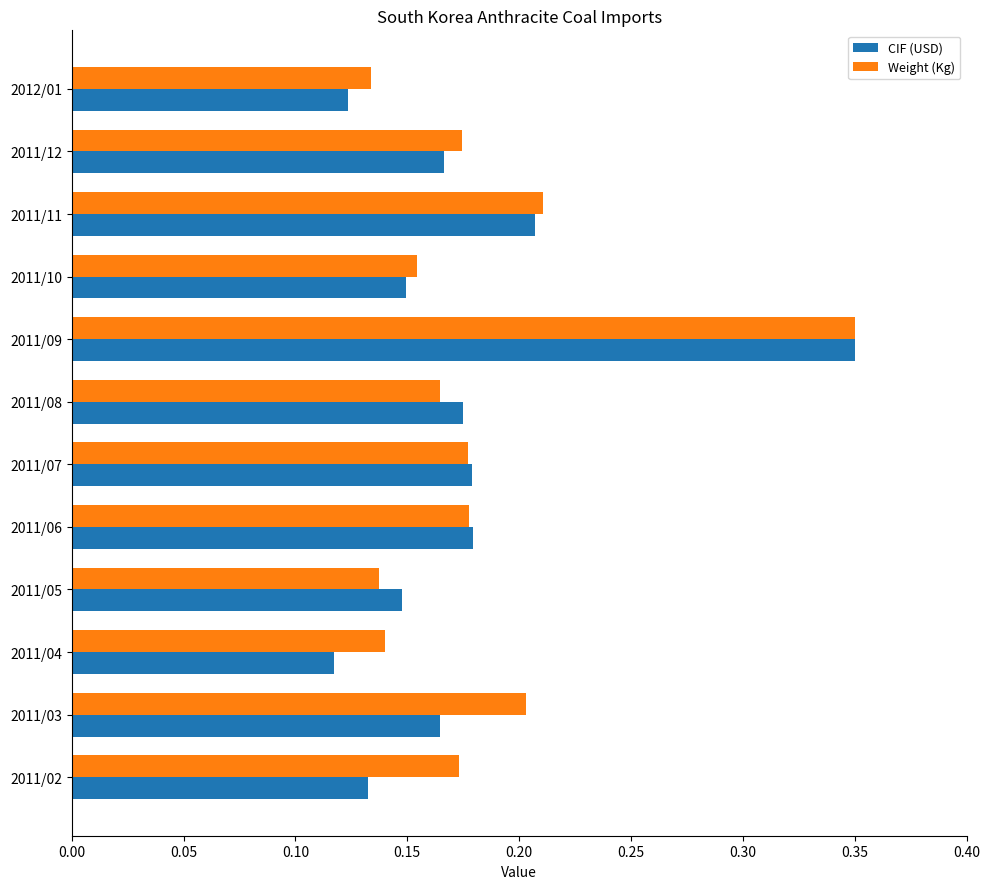

Rank the series by their average value, from highest to lowest.

Weight (Kg), CIF (USD)